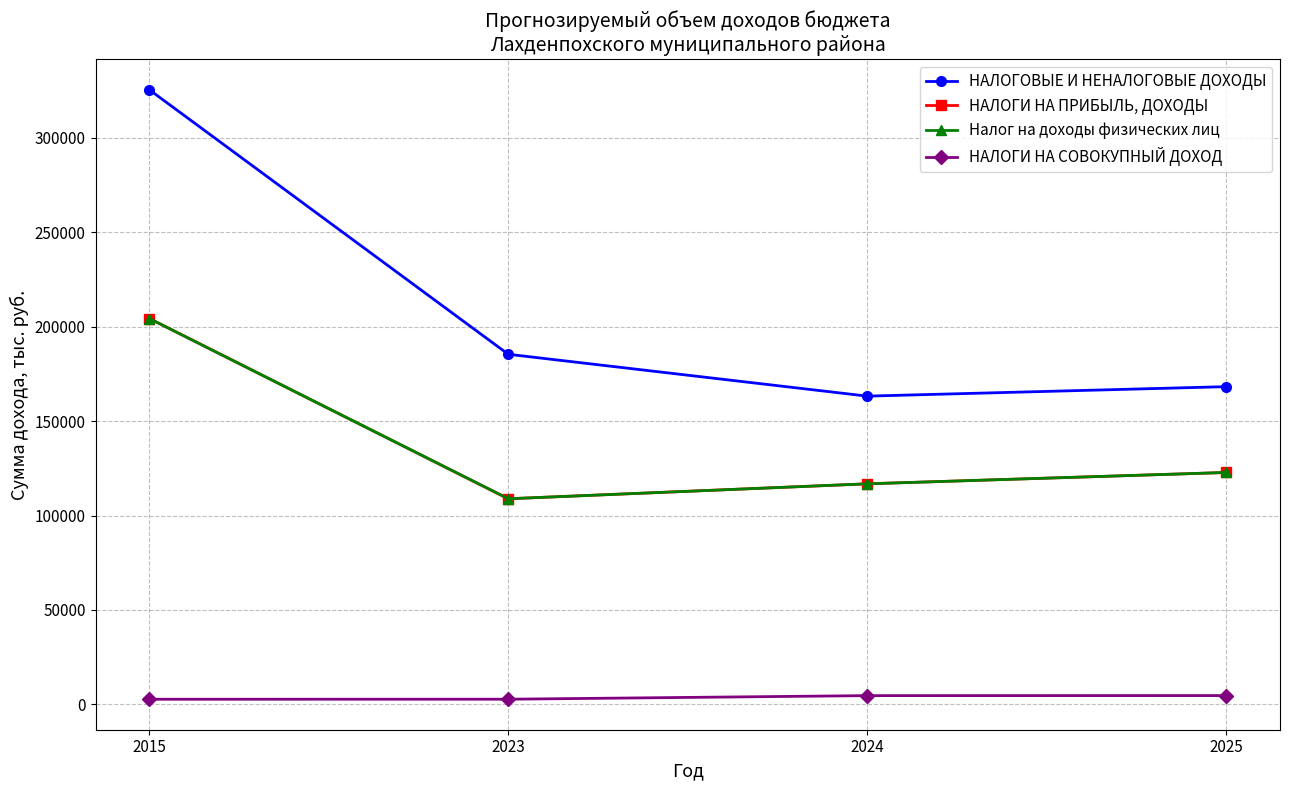

At which label does НАЛОГОВЫЕ И НЕНАЛОГОВЫЕ ДОХОДЫ first exceed 185398?

2015